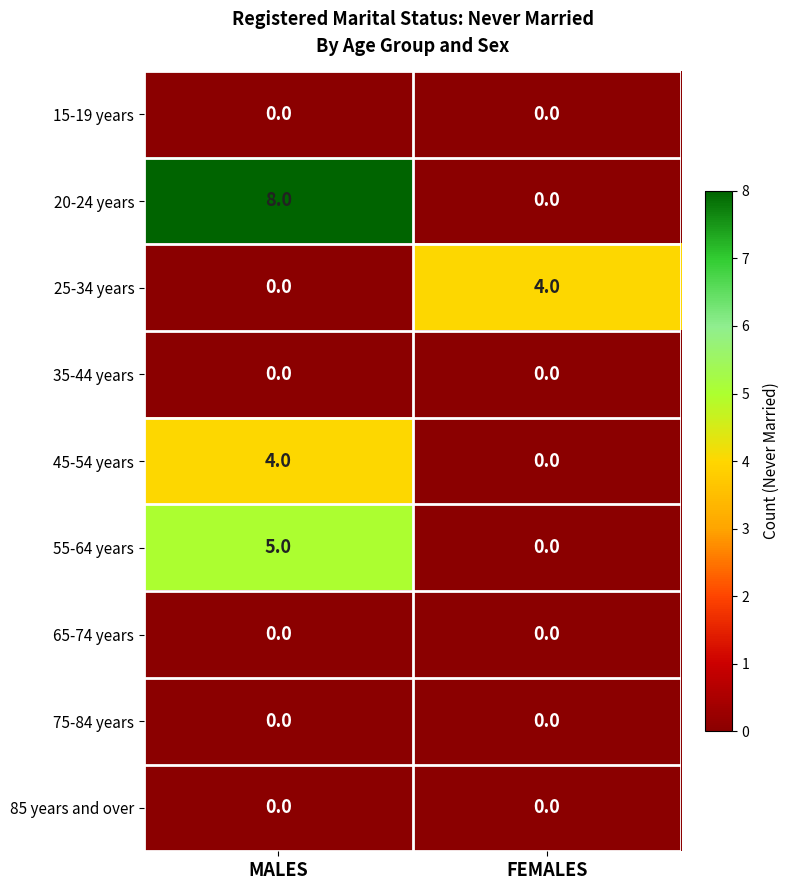

Reading right to left, transcribe all the data shown in this chart.

15-19 years: 0	0
20-24 years: 0	8
25-34 years: 4	0
35-44 years: 0	0
45-54 years: 0	4
55-64 years: 0	5
65-74 years: 0	0
75-84 years: 0	0
85 years and over: 0	0